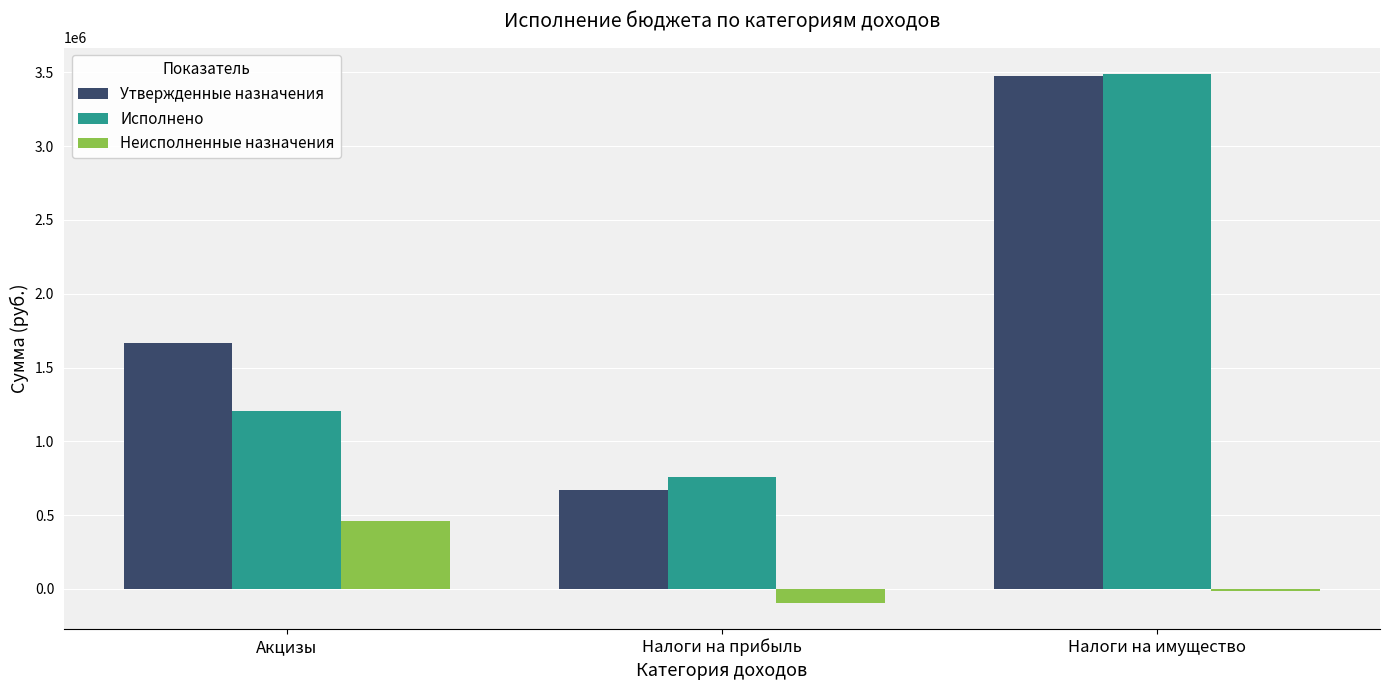

Reading right to left, extract all data points from this chart.

Утвержденные назначения: Налоги на имущество=3477000.0	Налоги на прибыль=667049.6	Акцизы=1665619.4
Исполнено: Налоги на имущество=3487727.6	Налоги на прибыль=759050.6	Акцизы=1202656.7
Неисполненные назначения: Налоги на имущество=-10727.6	Налоги на прибыль=-92001.0	Акцизы=462962.6